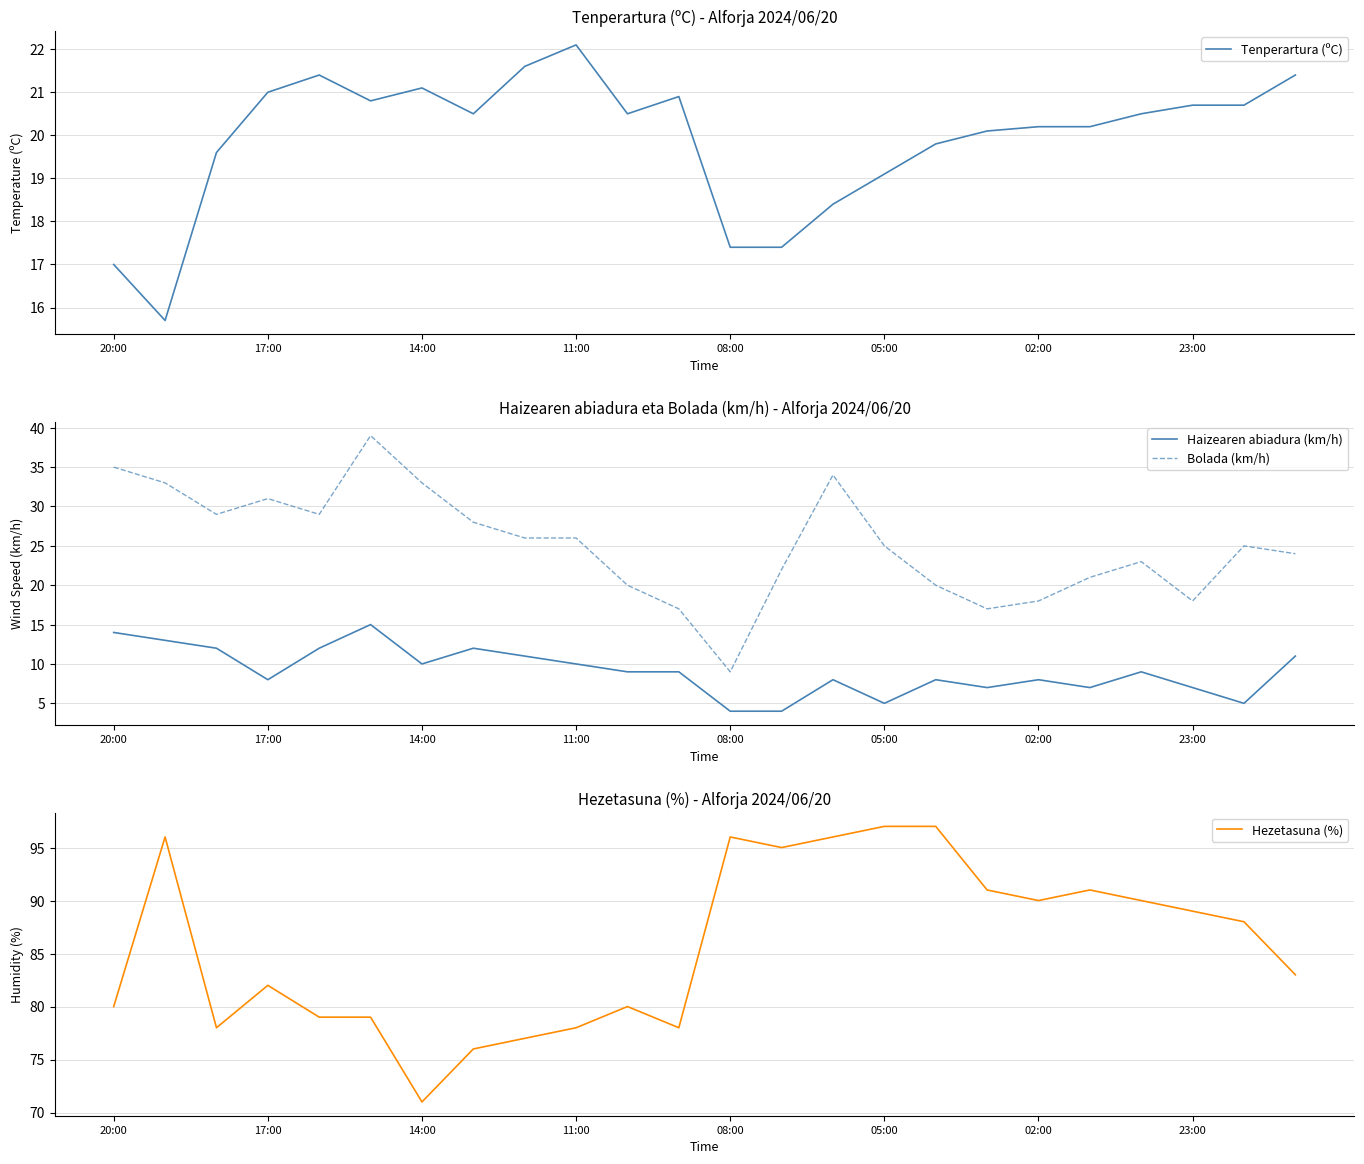

What is the lowest value of the Haizearen abiadura (km/h) series?

4